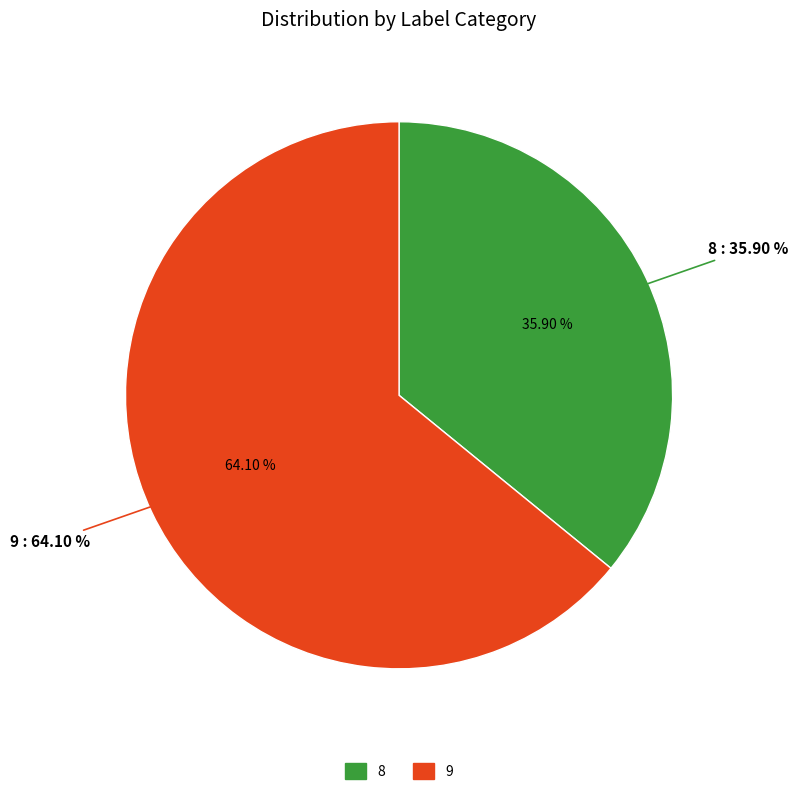

The 9 slice represents 75% of the pie. True or false?

False